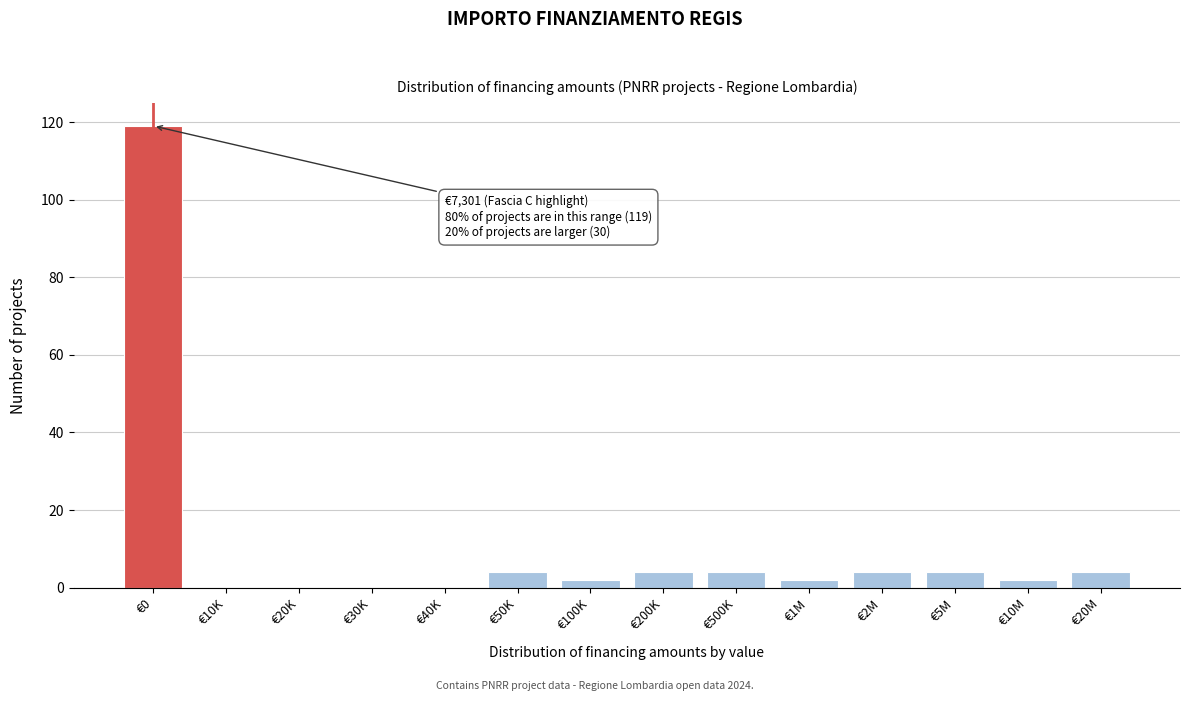

Reading left to right, transcribe all the data shown in this chart.

€0=119	€10K=0	€20K=0	€30K=0	€40K=0	€50K=4	€100K=2	€200K=4	€500K=4	€1M=2	€2M=4	€5M=4	€10M=2	€20M=4